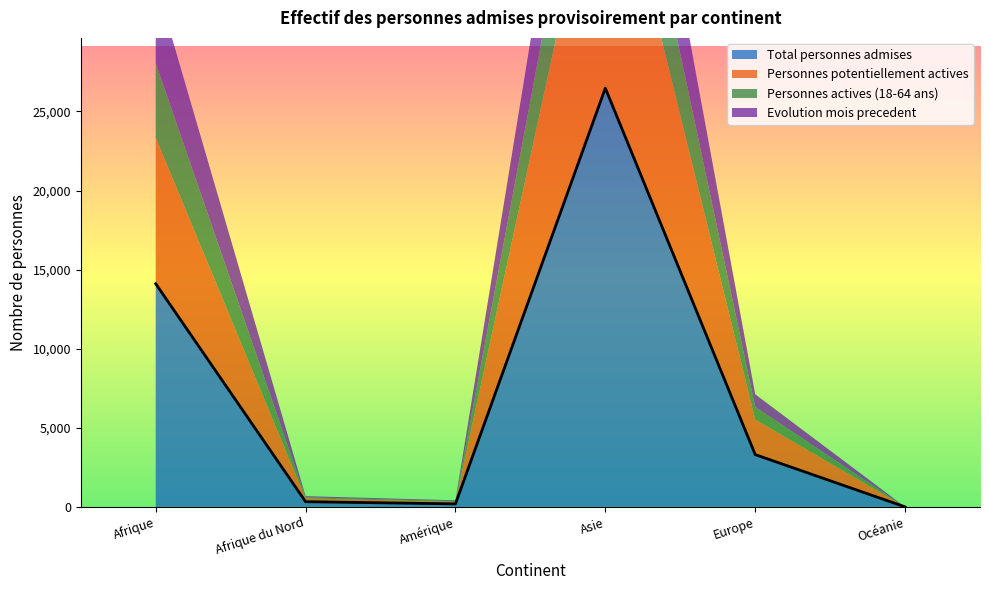

What is the sum of all Total personnes admises values?

44402